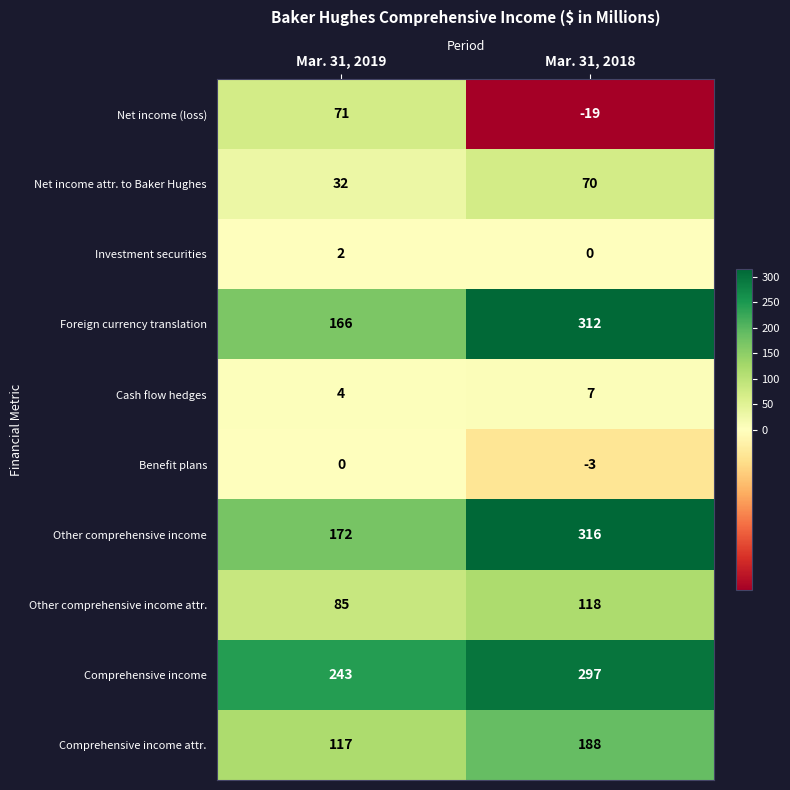

What is the difference between the highest and lowest values at Mar. 31, 2018?

335